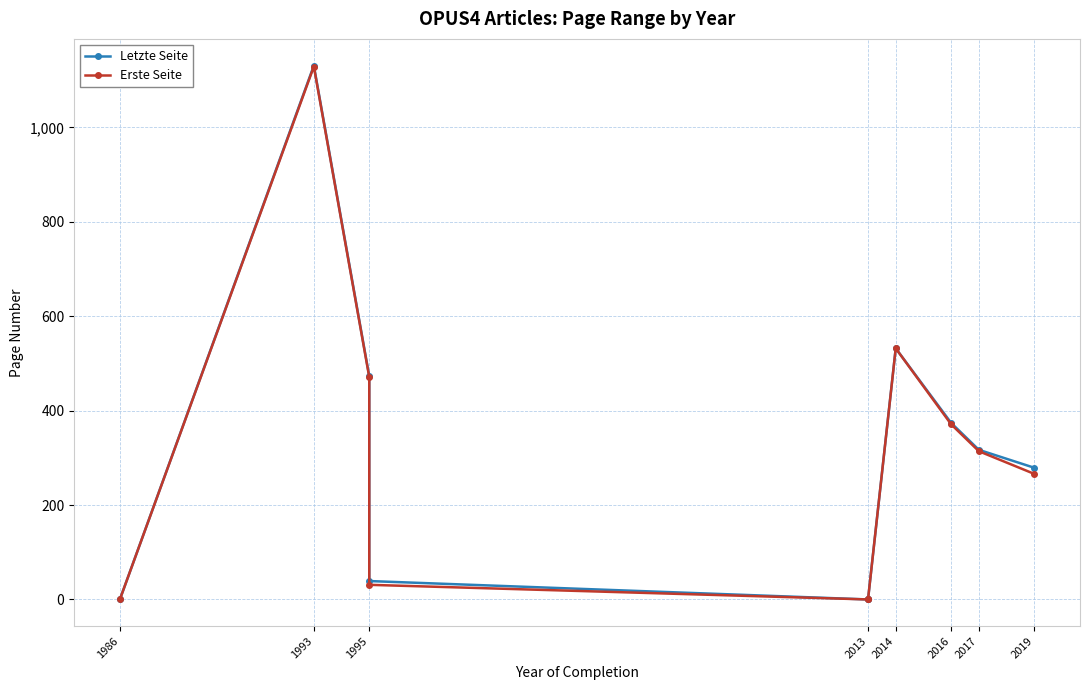

List the series in order of their overall mean, highest first.

Letzte Seite, Erste Seite